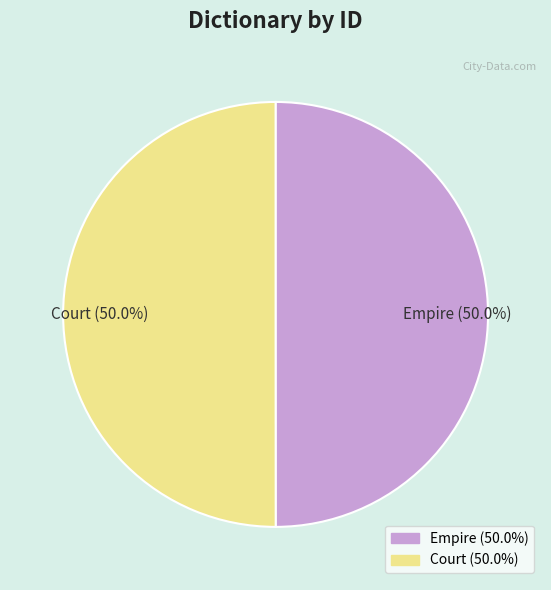

What is the ratio of the value at Empire (50.0%) to the value at Court (50.0%)?

1.0